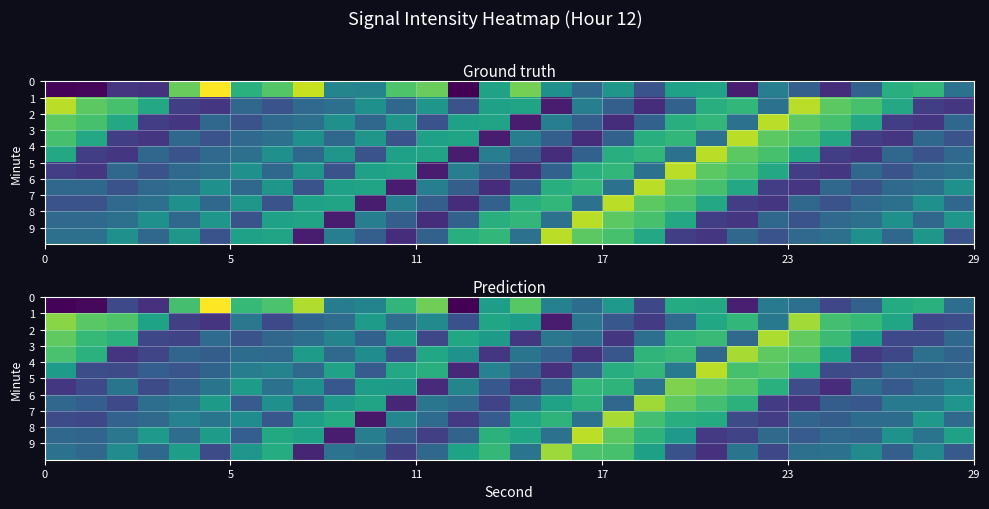

What is the lowest value of the row_7 series?

-117.0